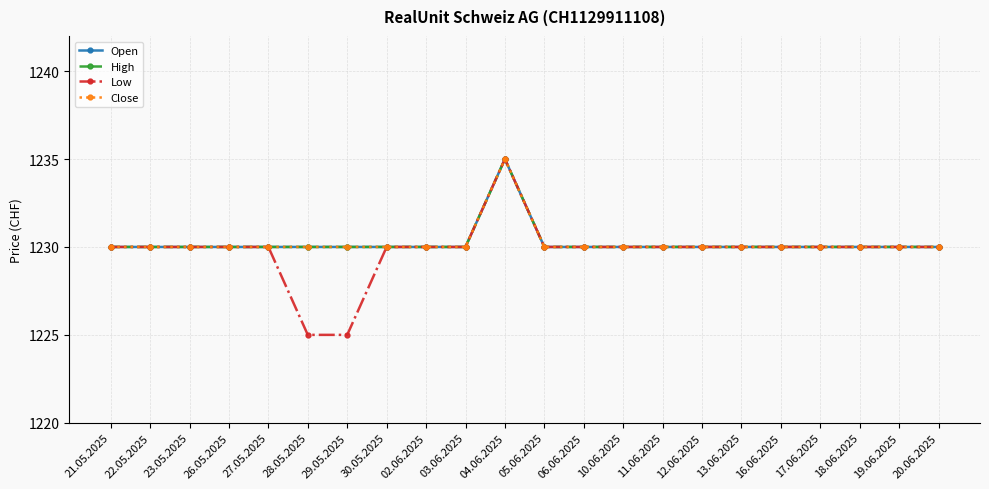

At which label is High closest to 1232?

21.05.2025